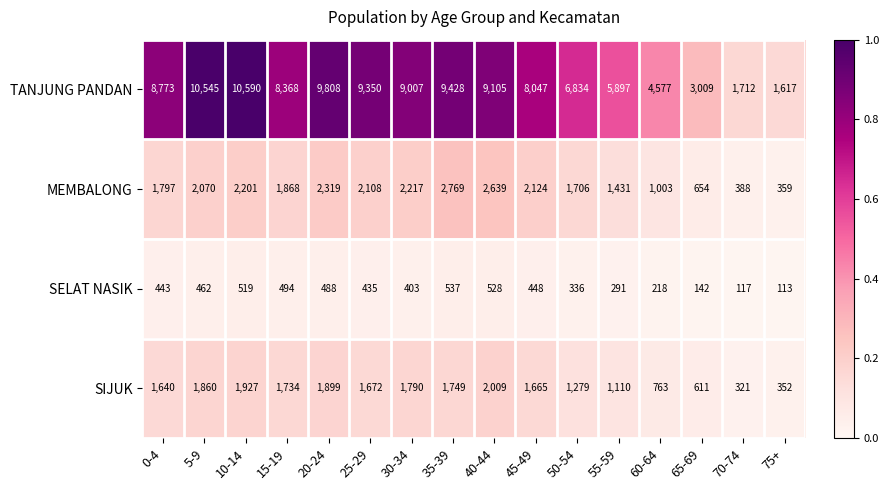

Read the MEMBALONG value at 45-49.

2124